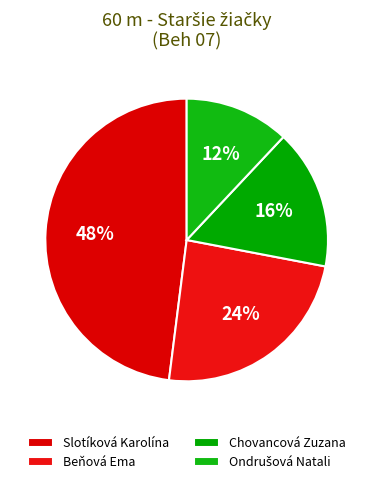

To the nearest percent, what is the average slice percentage?

25%